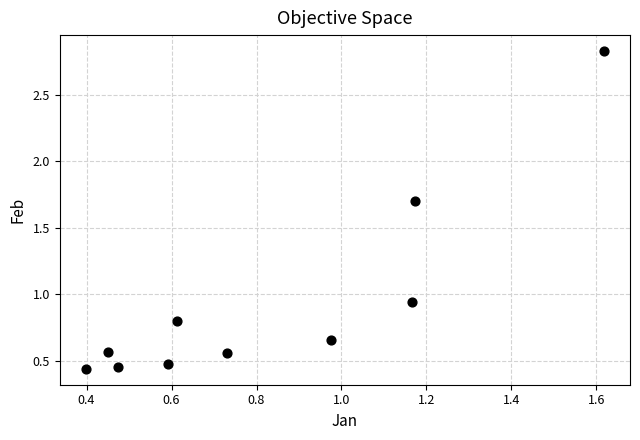

What is the range of Y values (max minus min)?

2.4